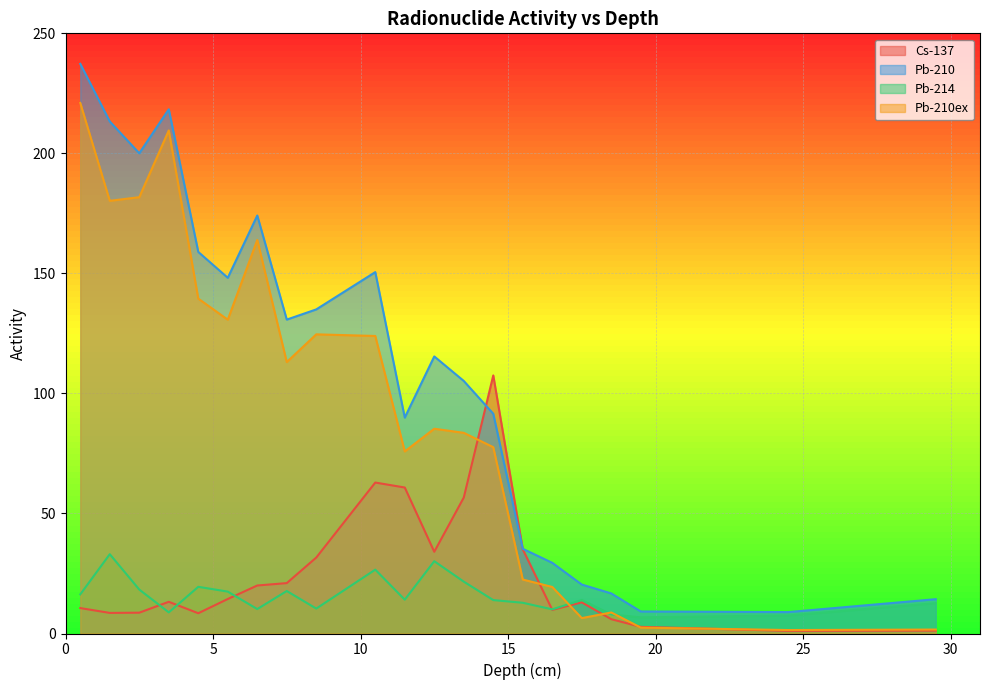

How many interior local peaks does the Pb-214 series have?

6